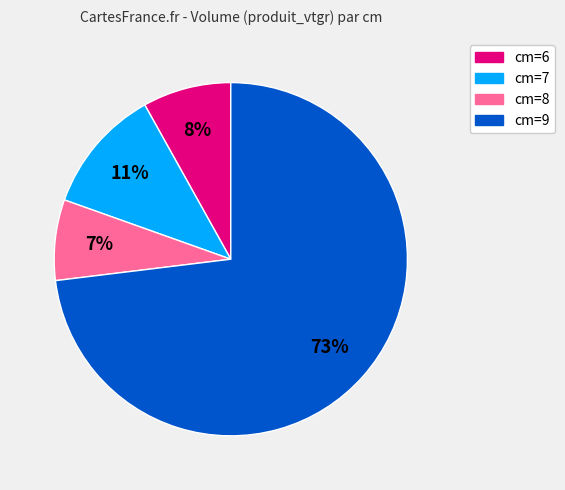

What is the smallest slice in the pie chart?

cm=8